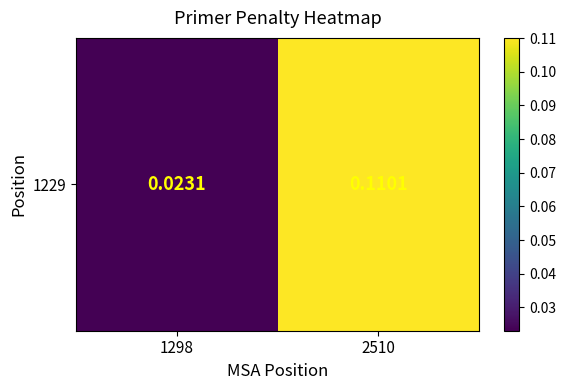

What is the change in value from 1298 to 2510?

+0.1